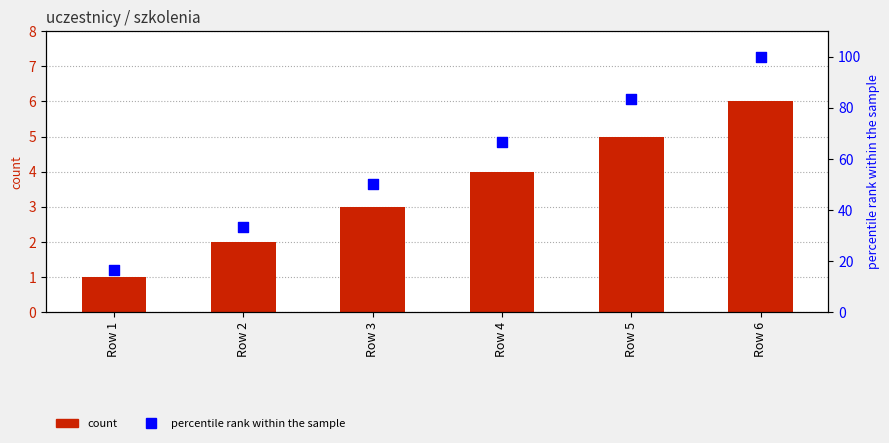

What is the total value across all series at Row 4?

70.7